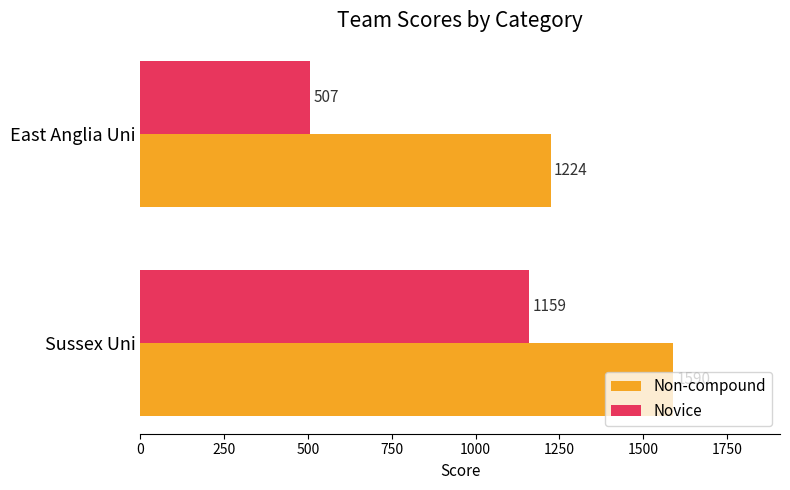

List the series in order of their peak value, lowest first.

Novice, Non-compound